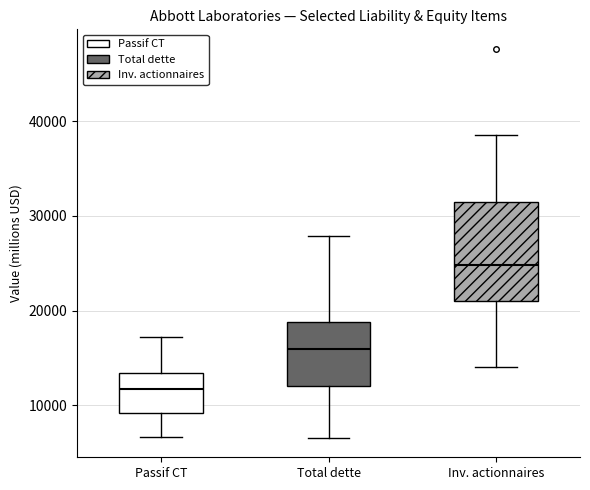

Where is the lower edge of the box for Inv. actionnaires on the y-axis? The values are not printed on the chart, so give them approximately, as read against the axis.

21000